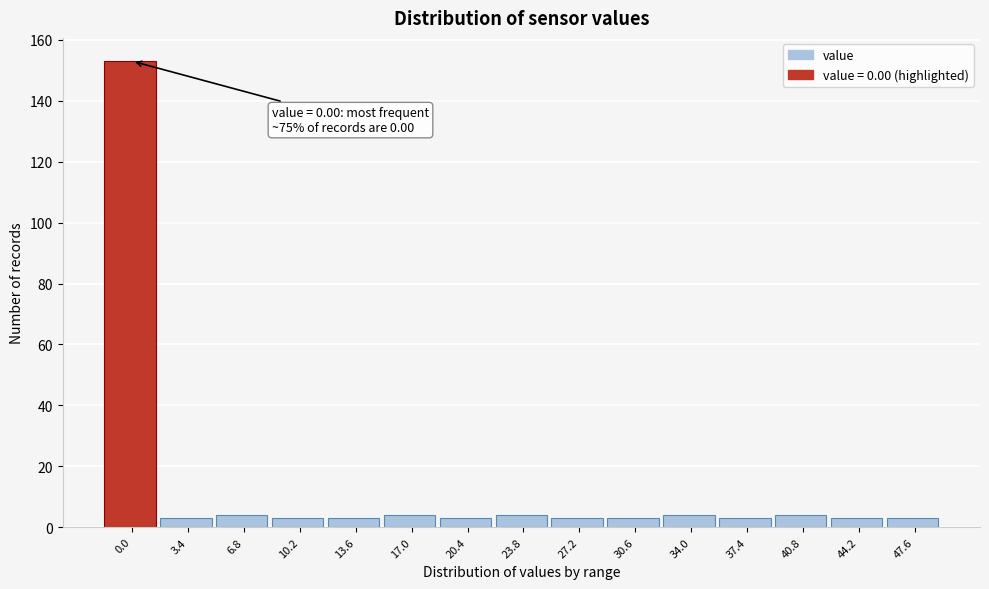

Reading left to right, transcribe all the data shown in this chart.

153	3	4	3	3	4	3	4	3	3	4	3	4	3	3